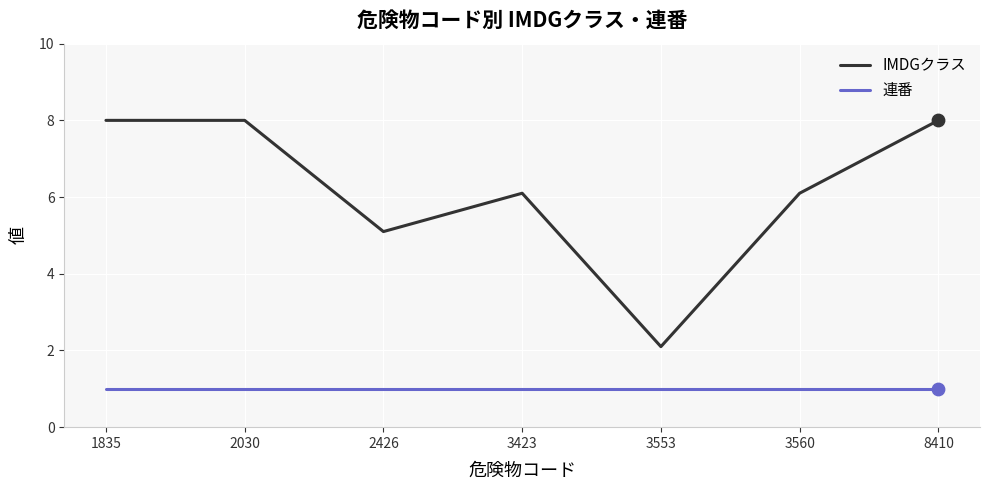

Which series has the largest total across all categories?

IMDGクラス